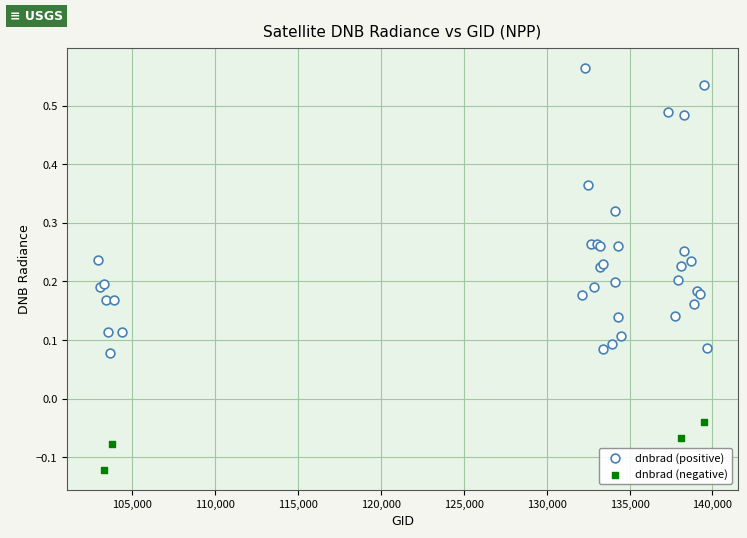

Which series contains the highest Y value?

dnbrad (positive)